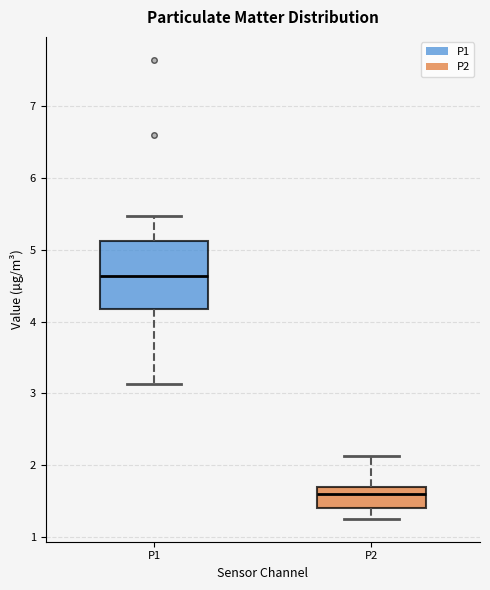

Which box is the tallest, from its lower edge to its upper edge?

P1